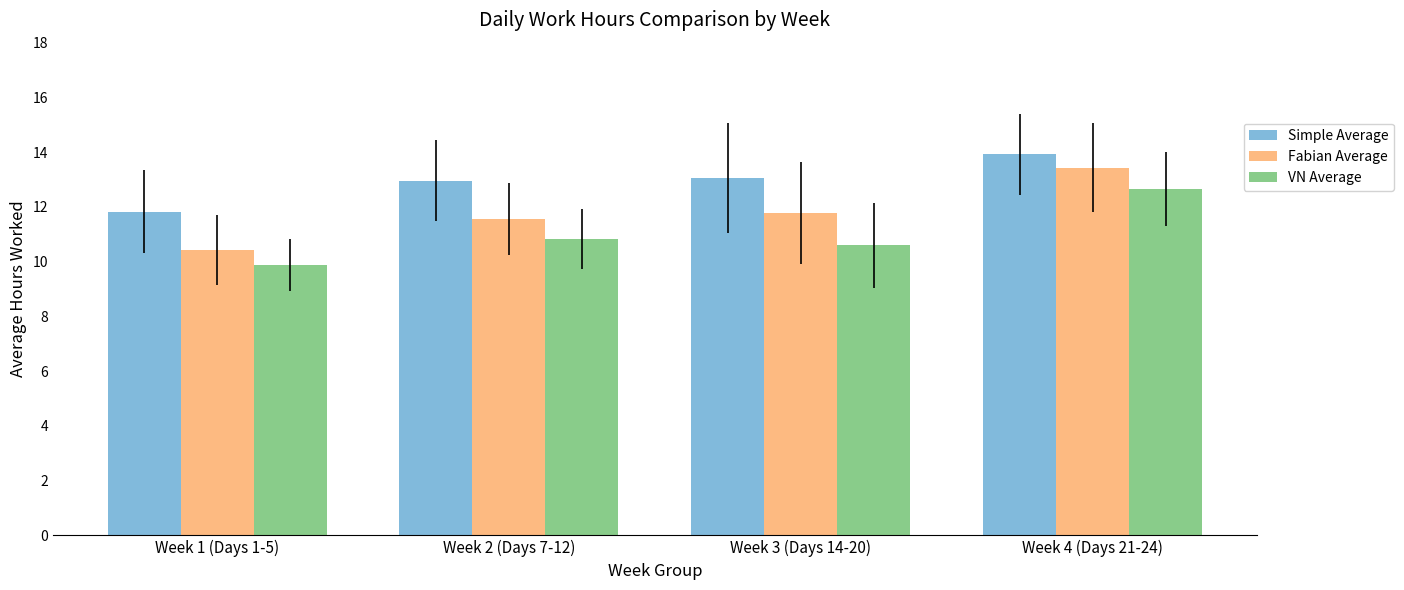

Is it true that Simple Average equals 4.9 at Week 3 (Days 14-20)?

False